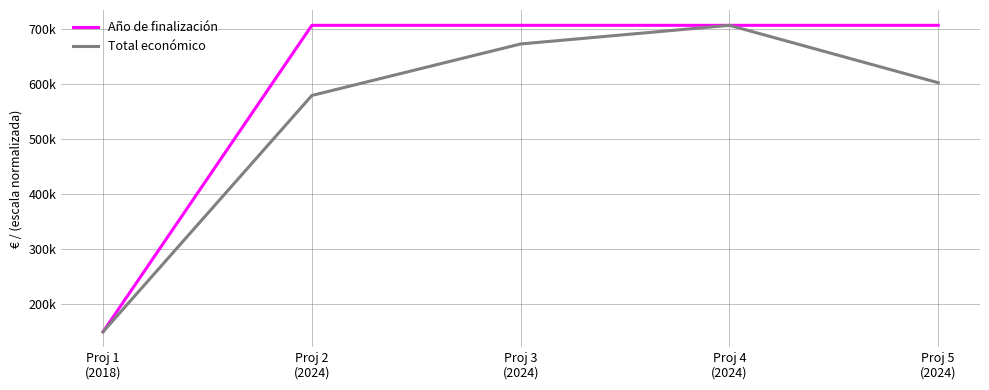

Where is Total económico nearest to the value 428058?

Proj 2
(2024)